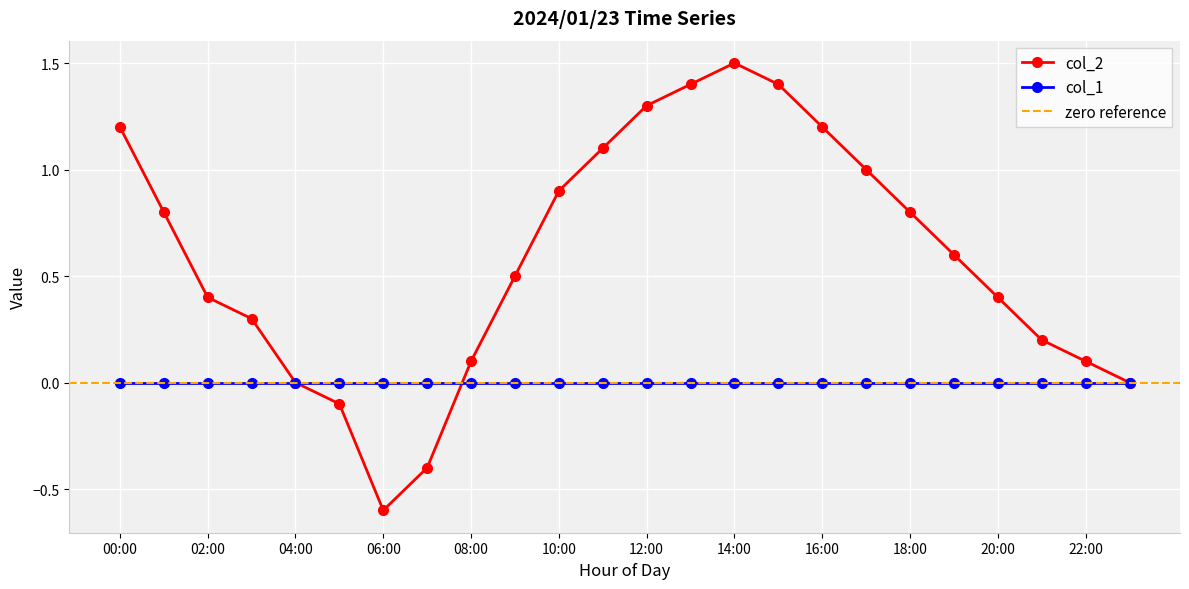

True or false: the data shows 1.4 at 10:00.

False